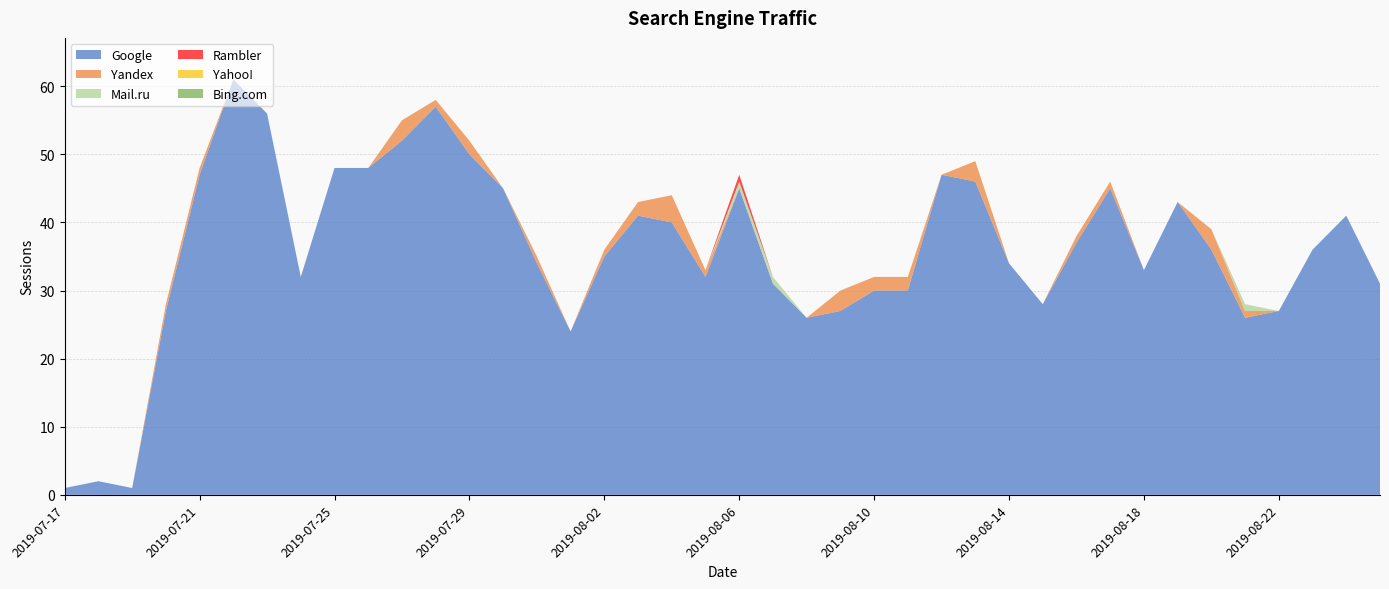

The value of Mail.ru at 2019-07-26 is 0. True or false?

True